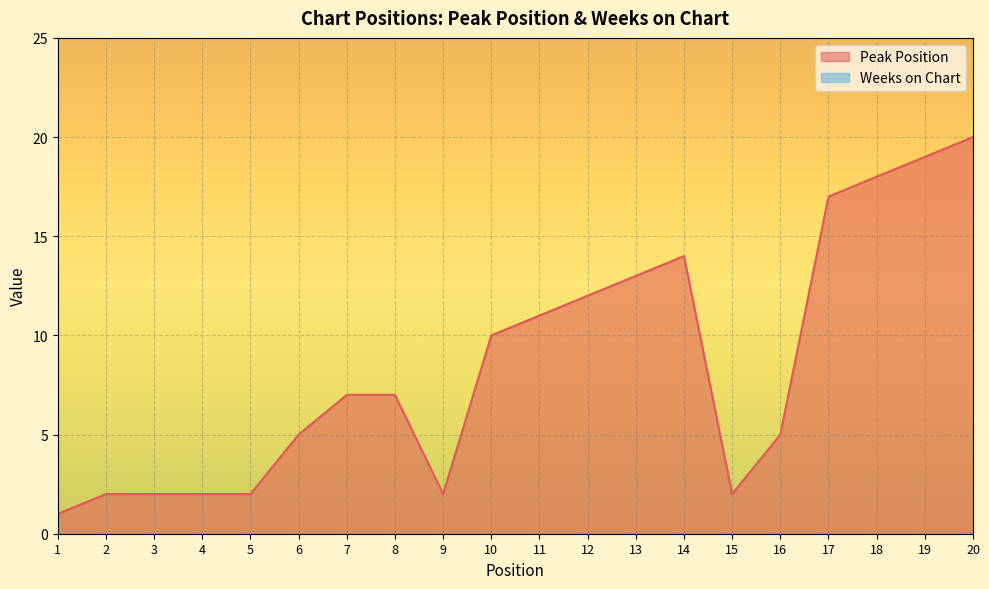

Which has a higher value, 9 or 6?

6